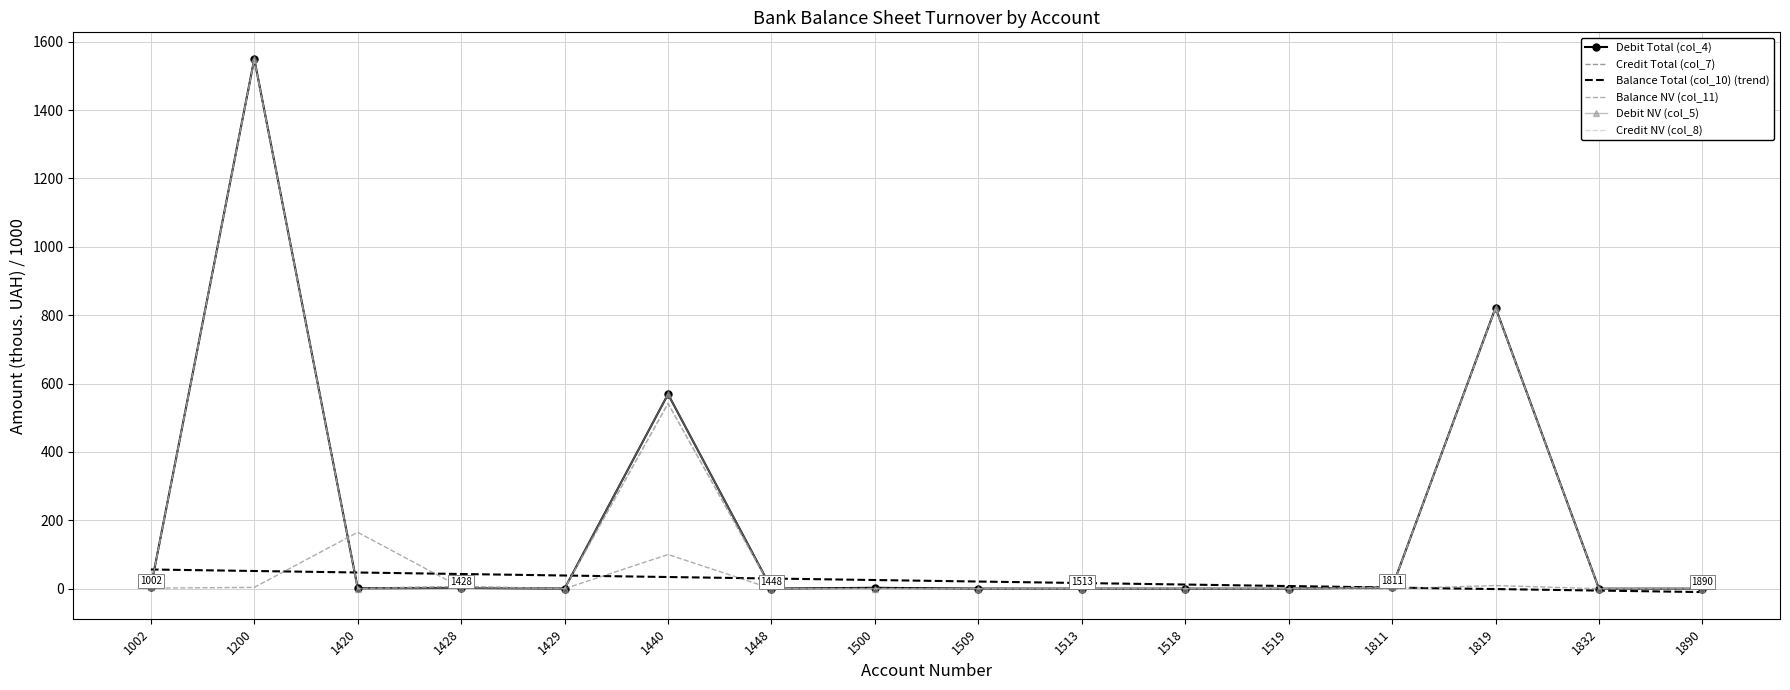

At which category is the sum across all series the highest?

1200